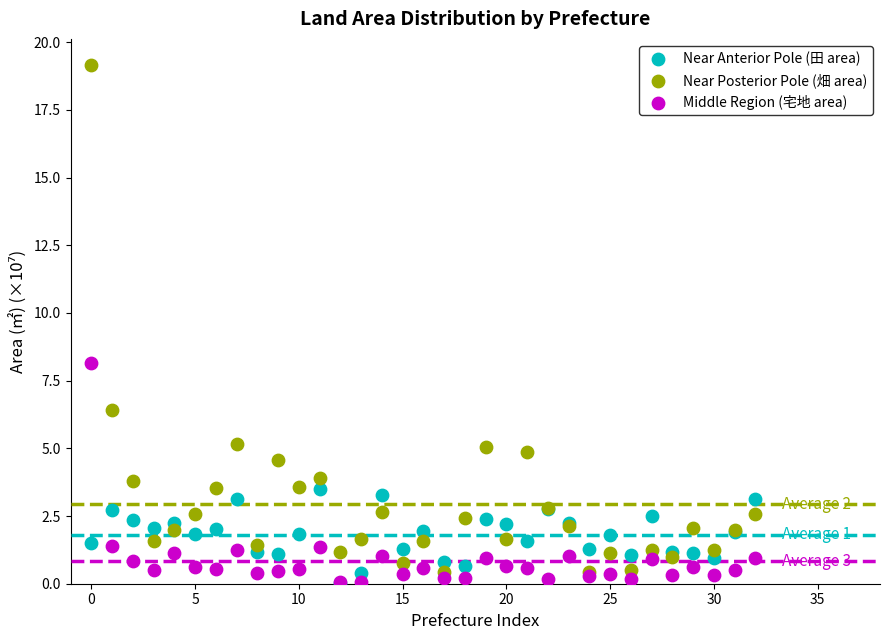

What are all the series names shown in the legend?

Near Anterior Pole (田 area), Near Posterior Pole (畑 area), Middle Region (宅地 area)